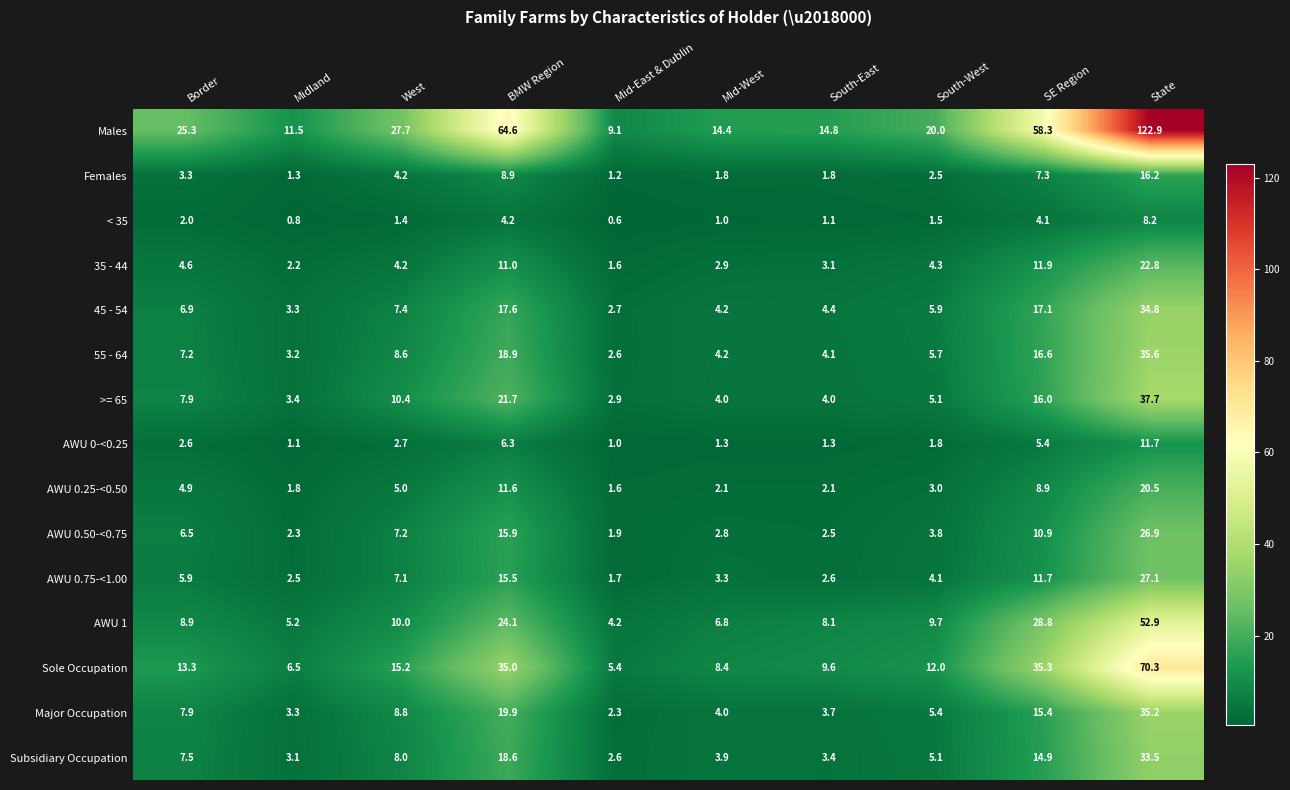

What is the sum of the AWU 0-<0.25 values at Mid-West and South-West?

3.1